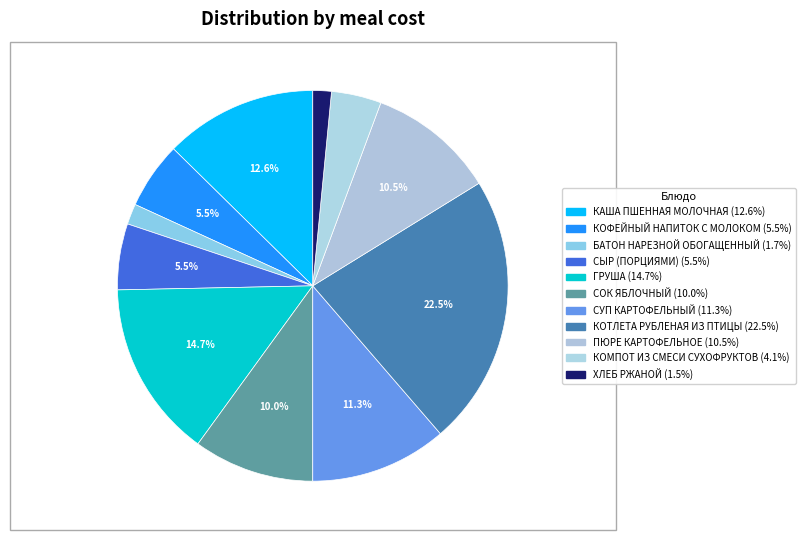

What percentage is the ГРУША slice, to the nearest percent?

15%